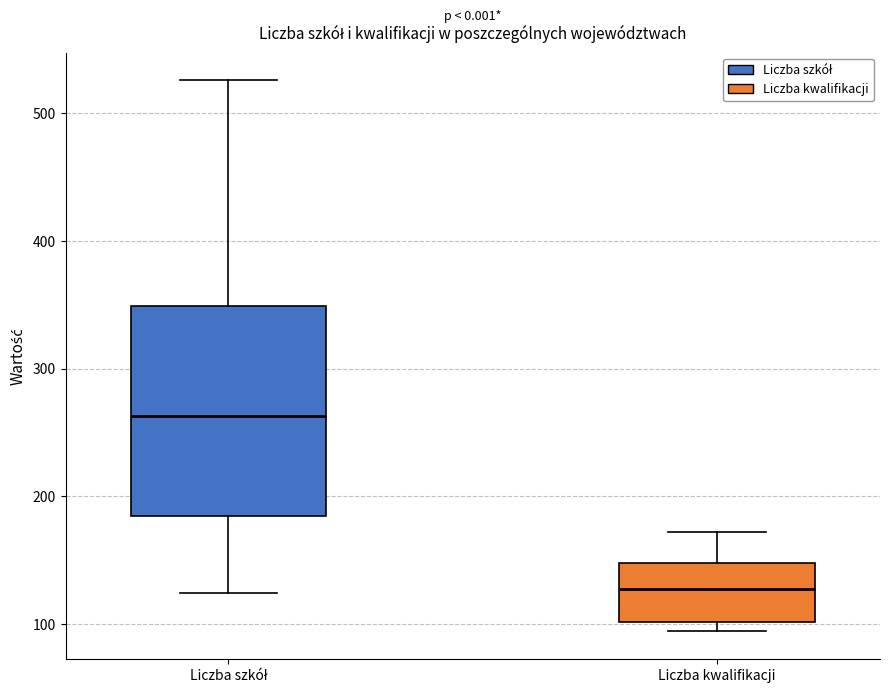

Reading left to right, read every box against the y-axis: the position of its median line, the range the box covers, and the ends of its whiskers. The values are not printed on the chart, so give them approximately, as read against the axis.

Liczba szkół: median 260, box 180 to 350, whiskers 120 to 530
Liczba kwalifikacji: median 130, box 100 to 150, whiskers 90 to 170